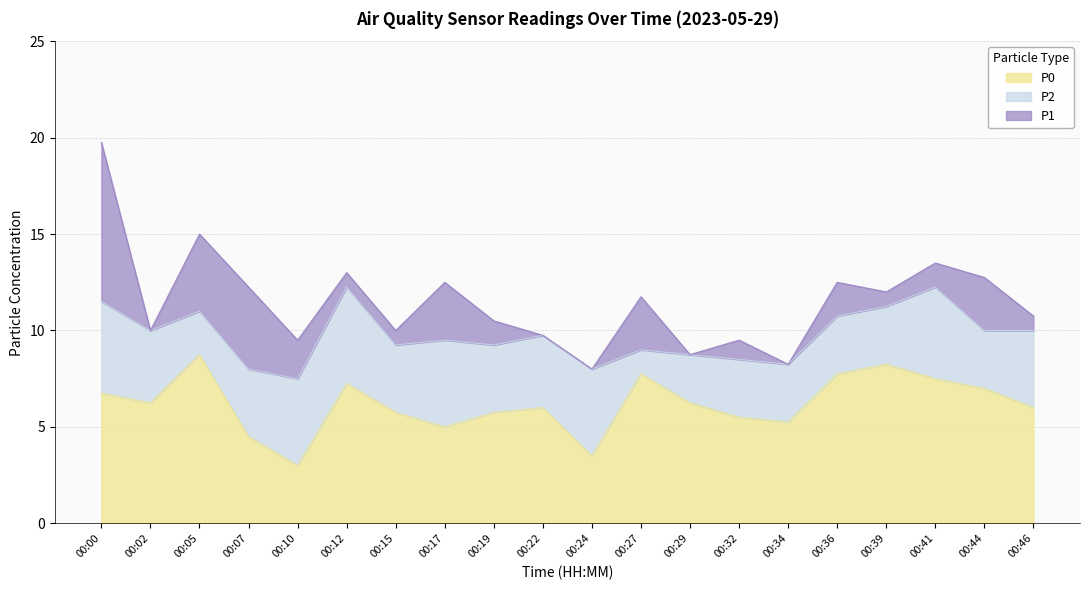

At which label does P0 reach its minimum?

00:10